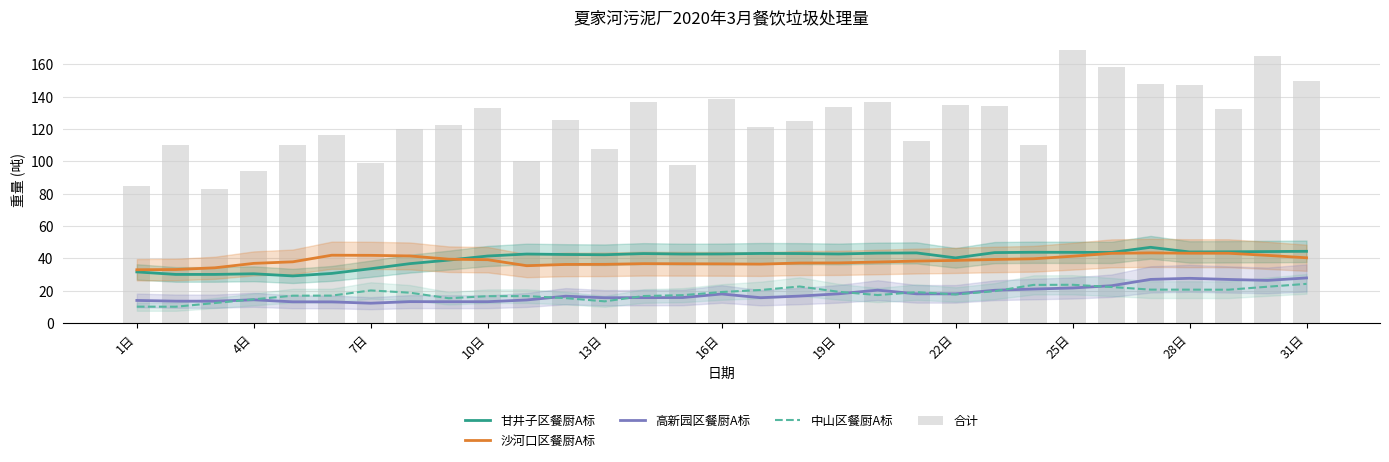

What is the highest value of the 中山区餐厨A标 series?

24.3